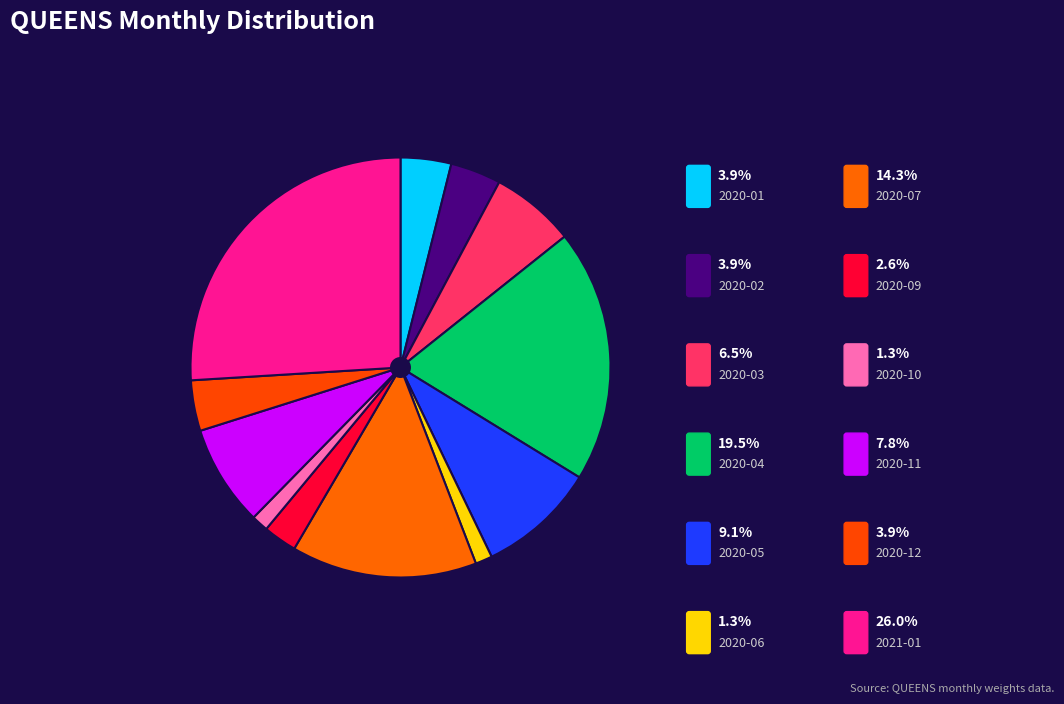

Rank the categories by value from lowest to highest.

2020-06, 2020-10, 2020-09, 2020-01, 2020-02, 2020-12, 2020-03, 2020-11, 2020-05, 2020-07, 2020-04, 2021-01